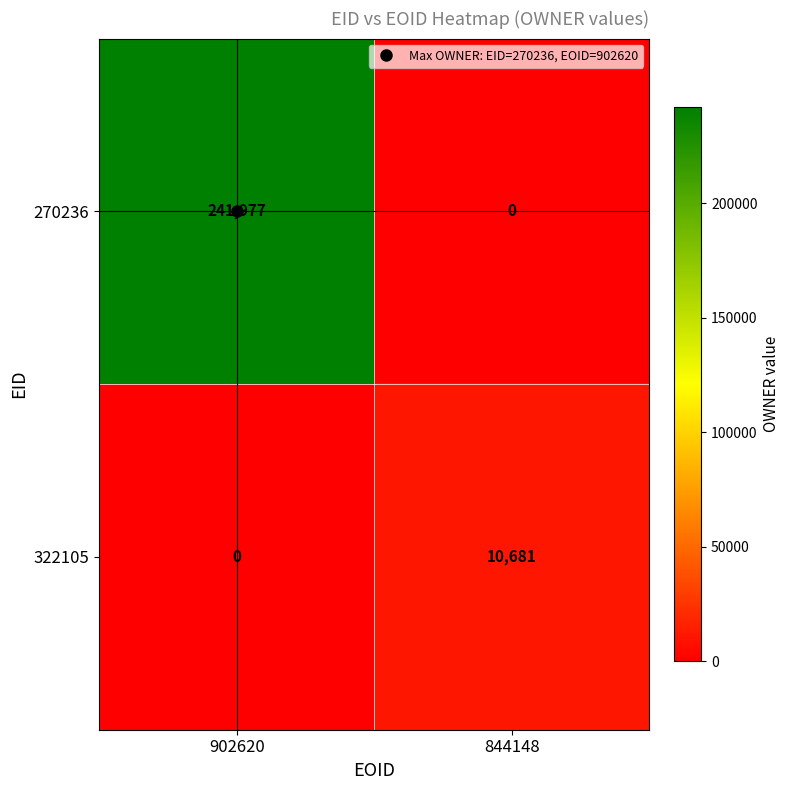

How many distinct data groups are displayed?

2